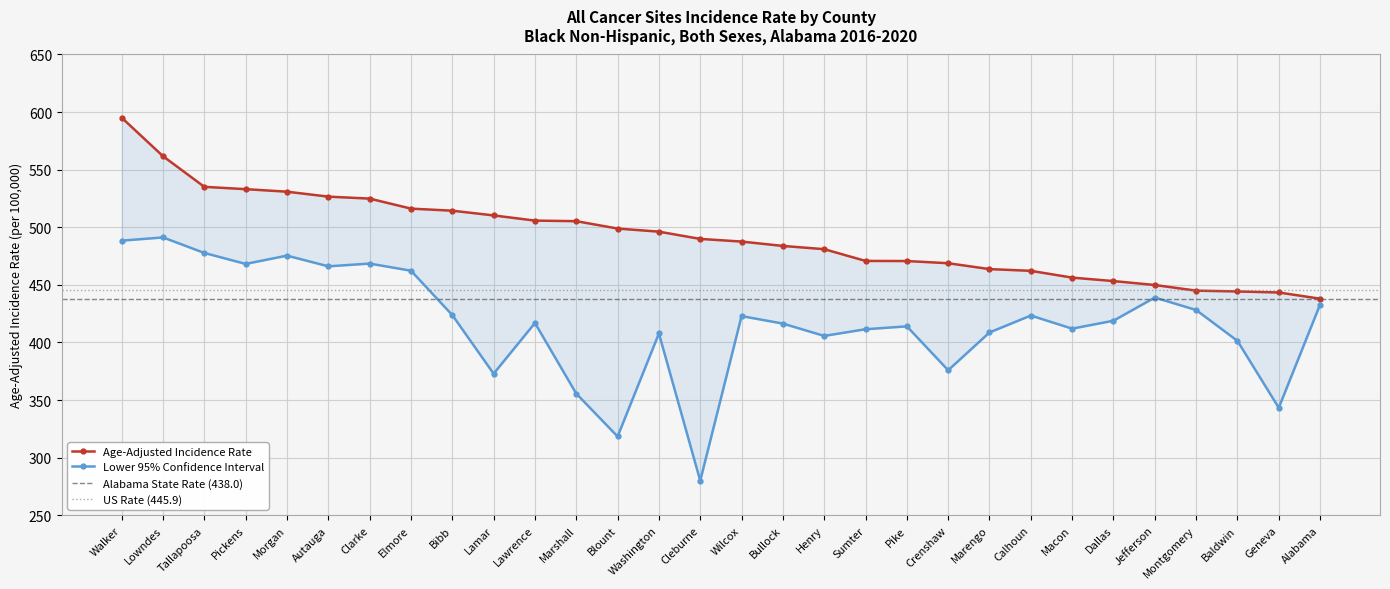

What is the spread (max minus min) of values at Sumter?

59.3